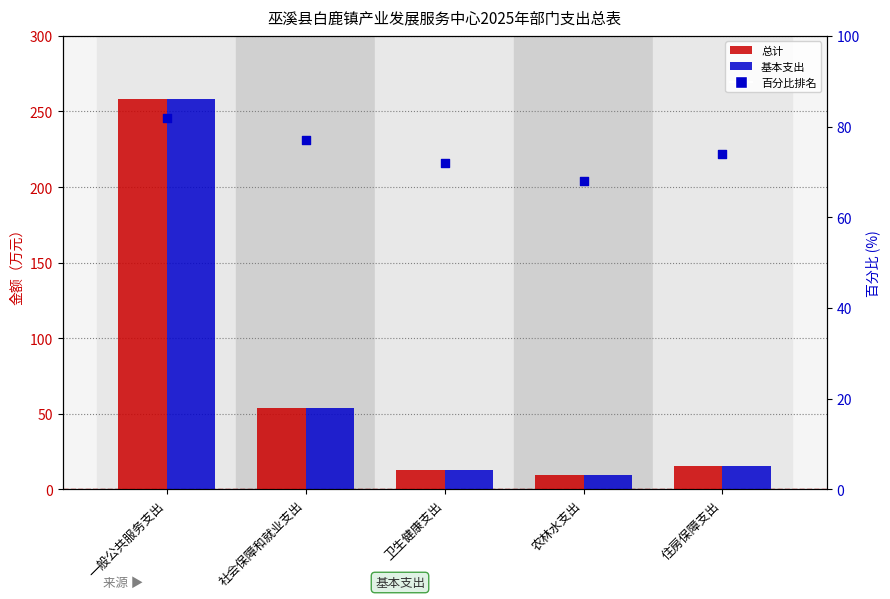

What is the total value across all series at 社会保障和就业支出?

184.8